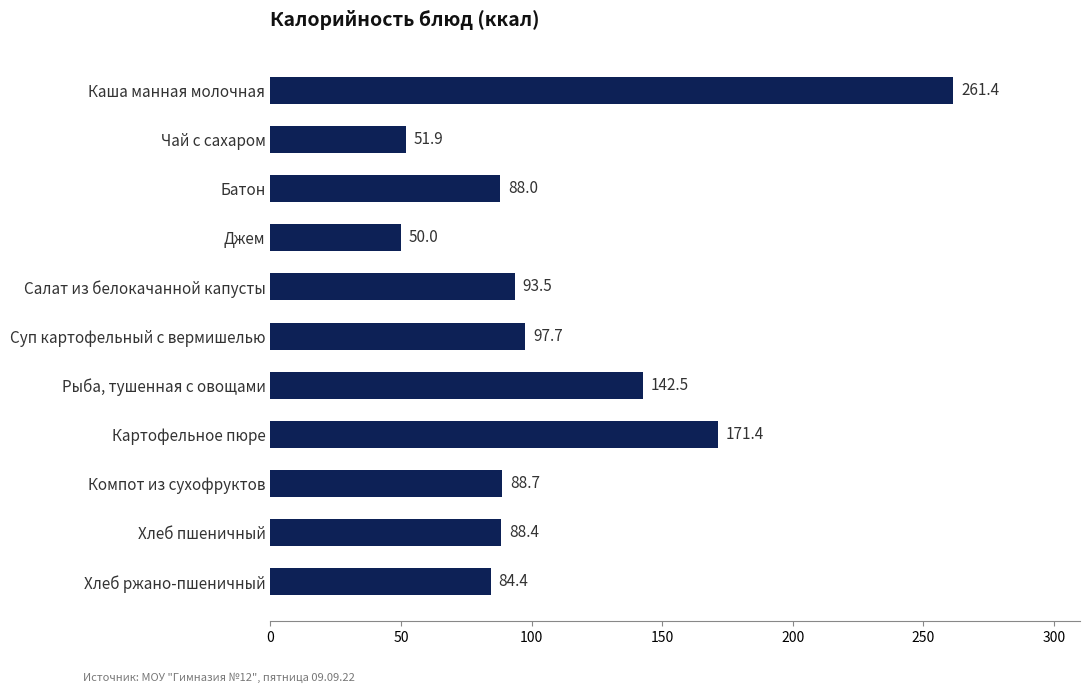

What is the greatest value displayed?

261.4